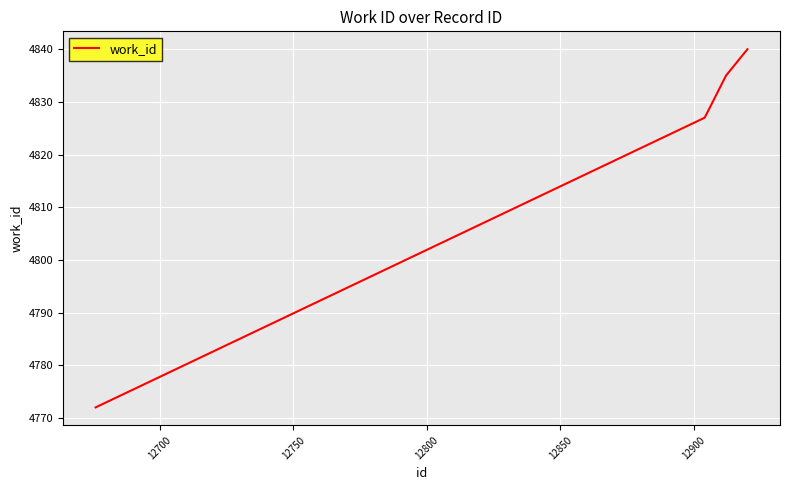

What is the difference between the maximum and minimum values?

68